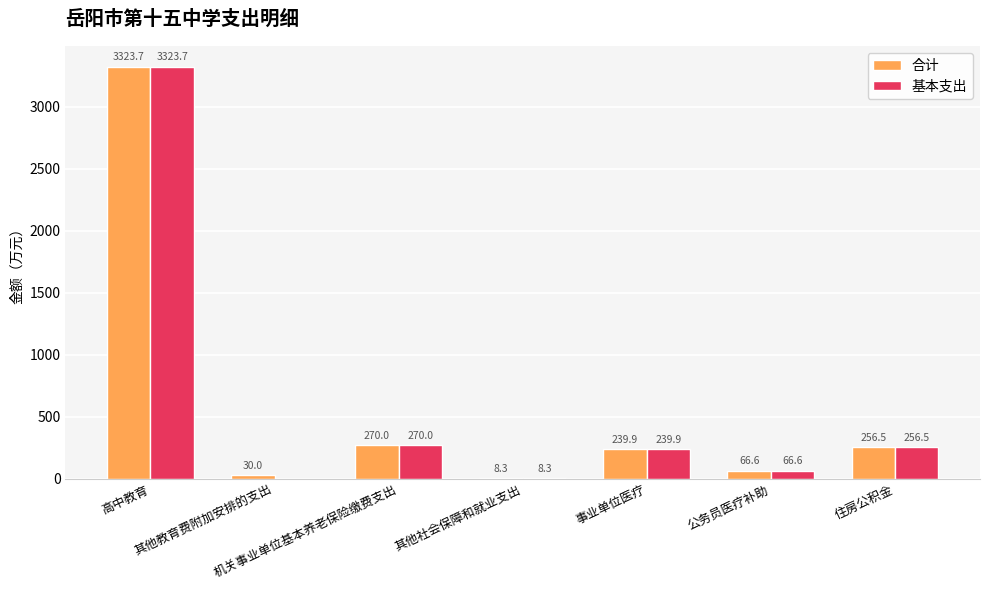

What is the maximum value for 基本支出?

3323.7